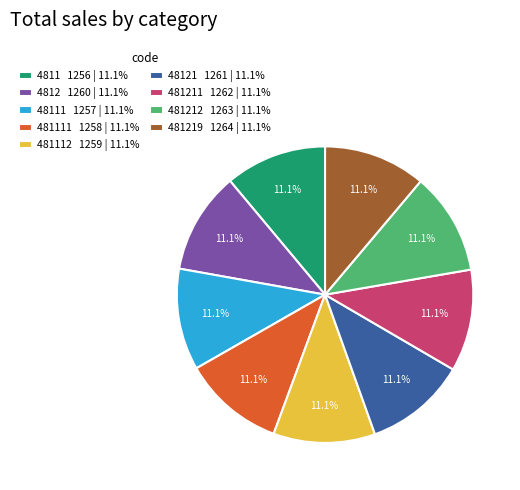

How much of the chart is everything except 48111 1257 | 11.1%?

88.9%